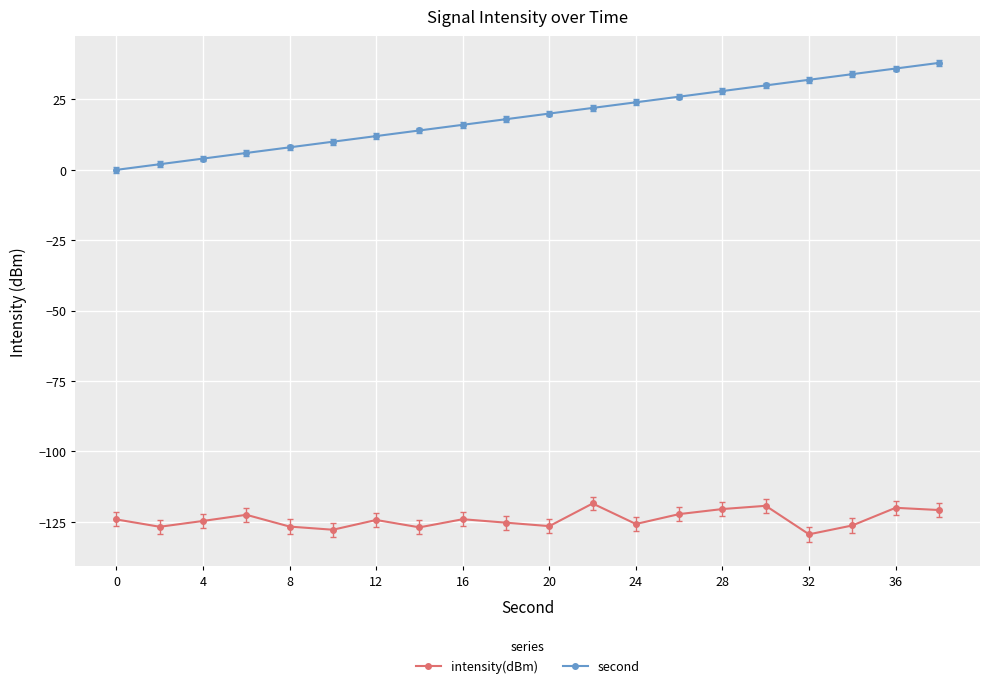

List the series in order of their peak value, lowest first.

intensity(dBm), second